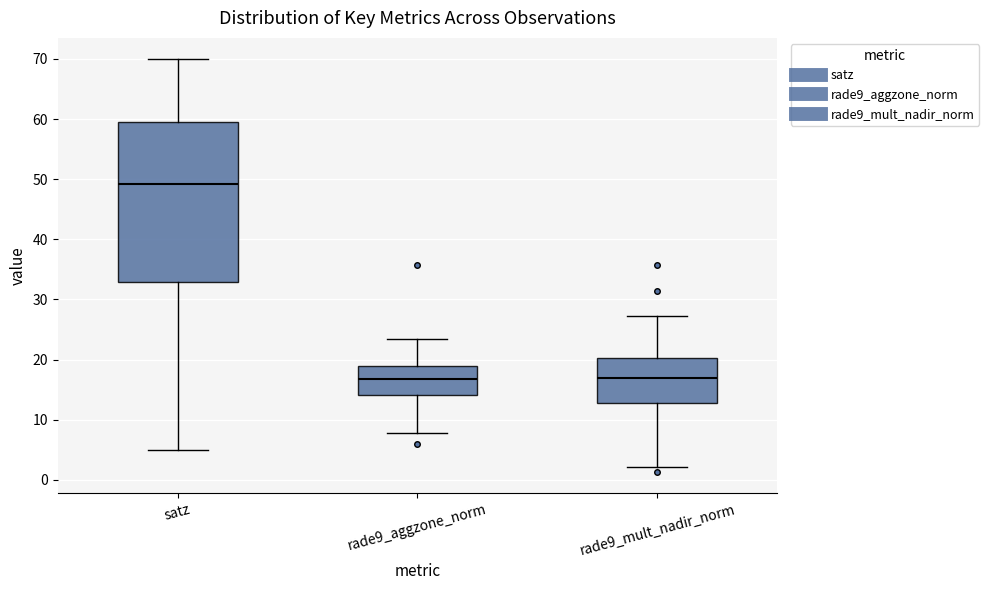

Reading left to right, transcribe this box plot: for each box, give where its median line is, the range the box spans, and where its two whiskers end, as read against the y-axis. The values are not printed on the chart, so give them approximately, as read against the axis.

satz: median 49, box 33 to 60, whiskers 5 to 70
rade9_aggzone_norm: median 17, box 14 to 19, whiskers 8 to 23
rade9_mult_nadir_norm: median 17, box 13 to 20, whiskers 2 to 27